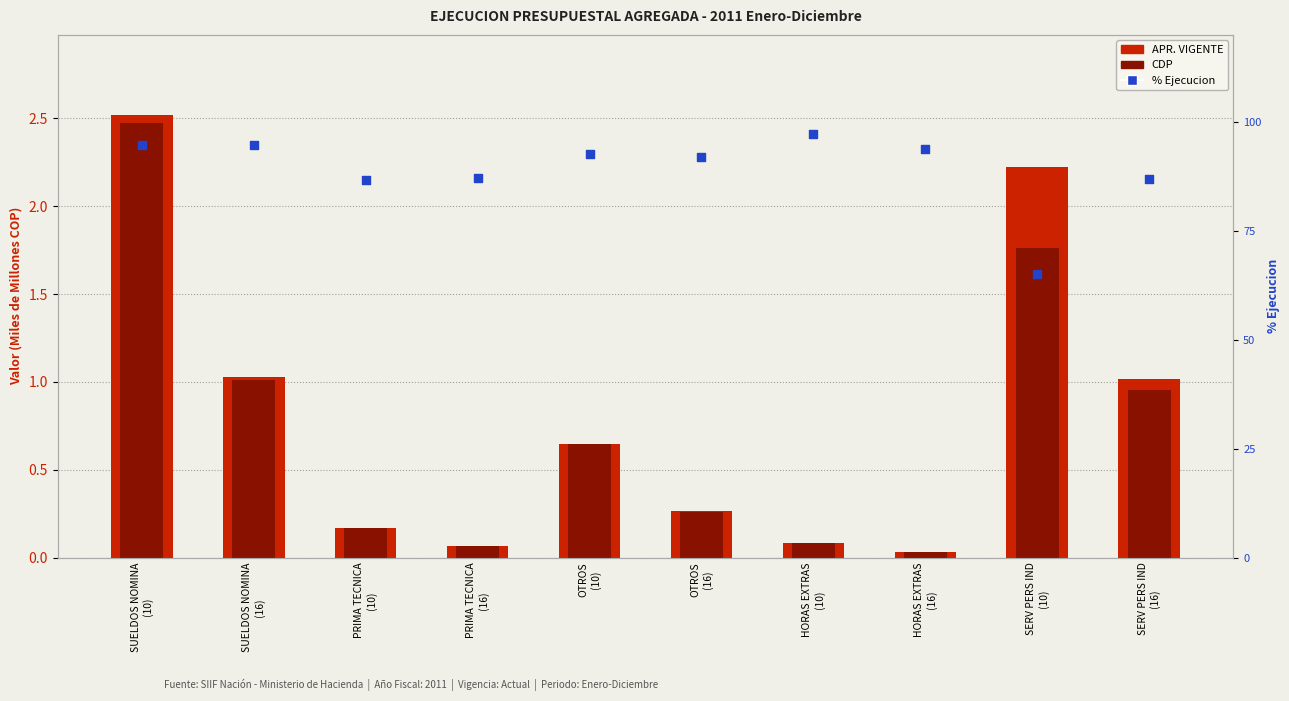

Which series reaches the maximum Y coordinate?

% Ejecucion